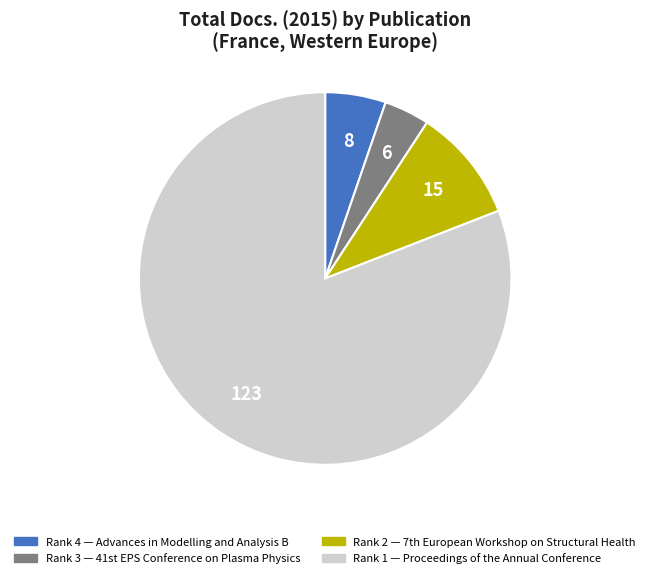

Does any single category account for the majority?

Yes